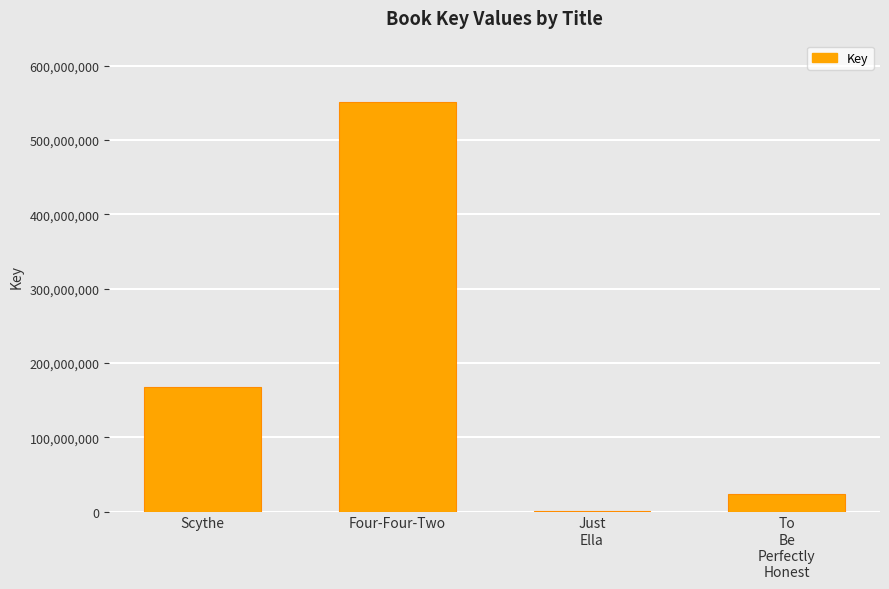

The chart shows a value of 872459139 at Four-Four-Two. True or false?

False